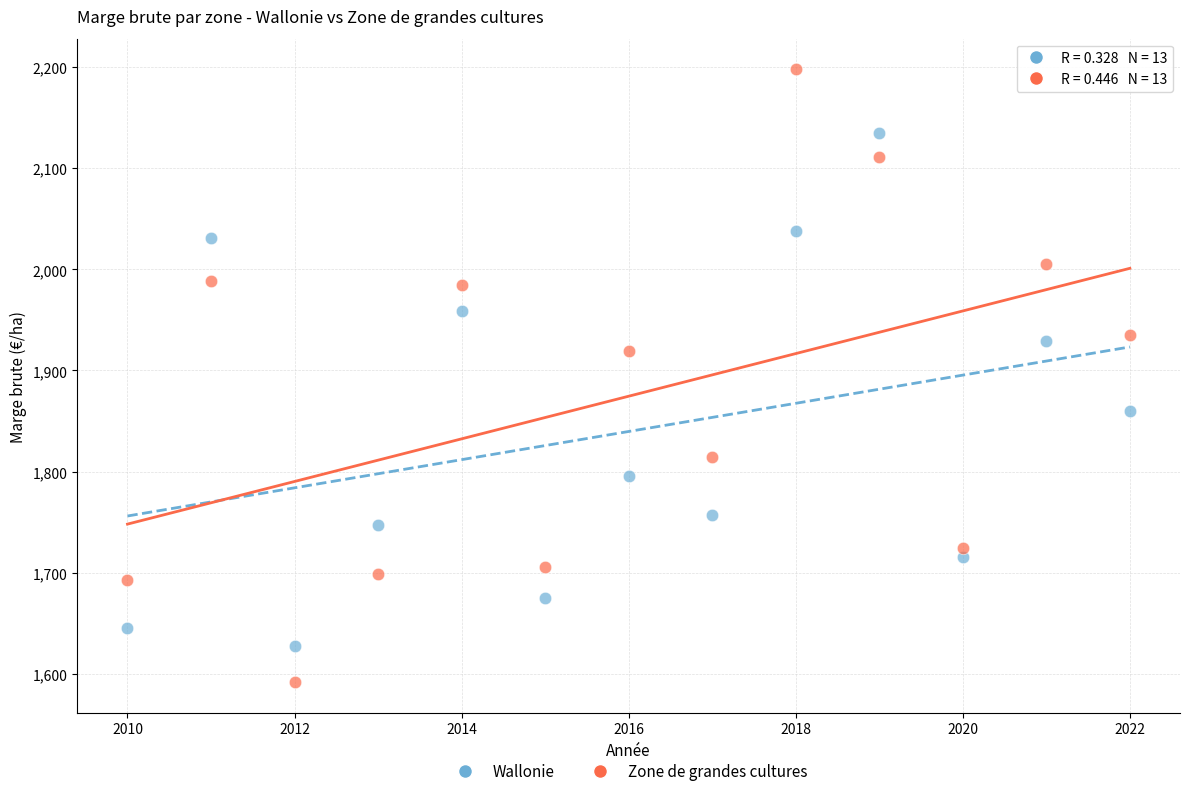

In the Wallonie series, what Y value is closest to 1880?

1860.1